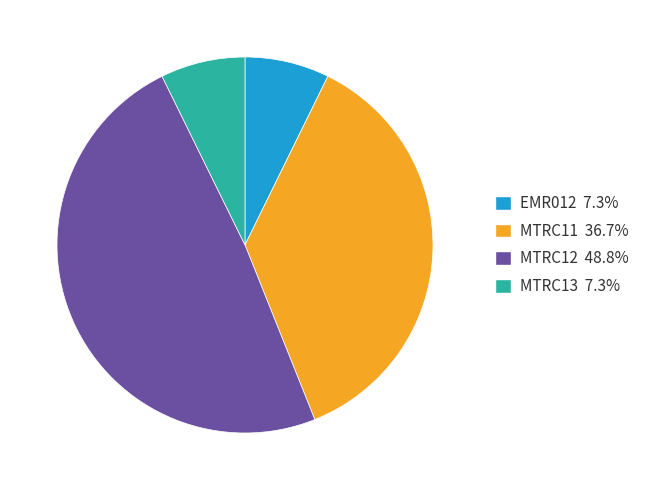

Which category has the biggest portion of the pie?

MTRC12